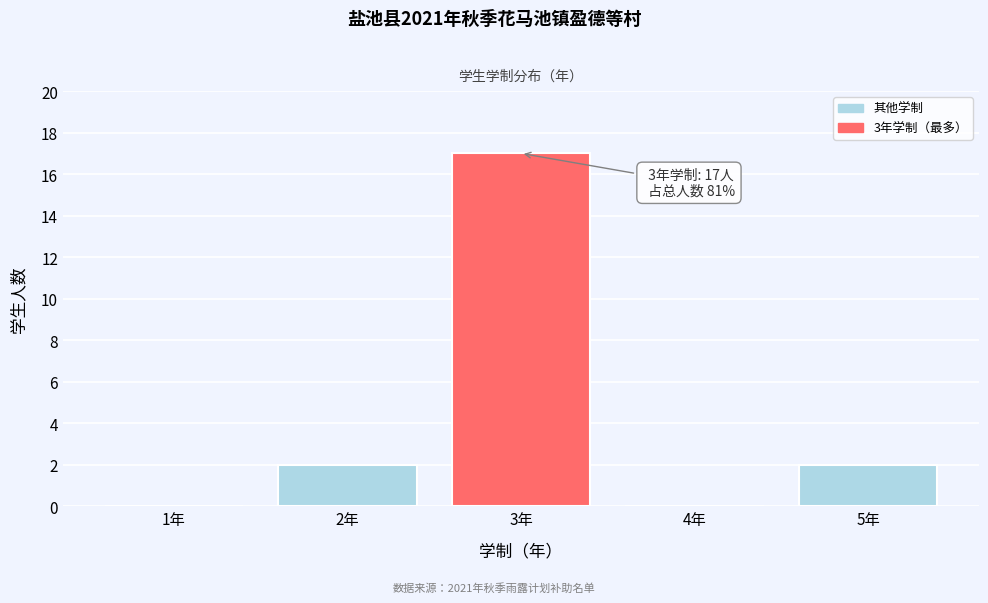

Reading left to right, what are all the values shown in this chart?

1年=0	2年=2	3年=17	4年=0	5年=2